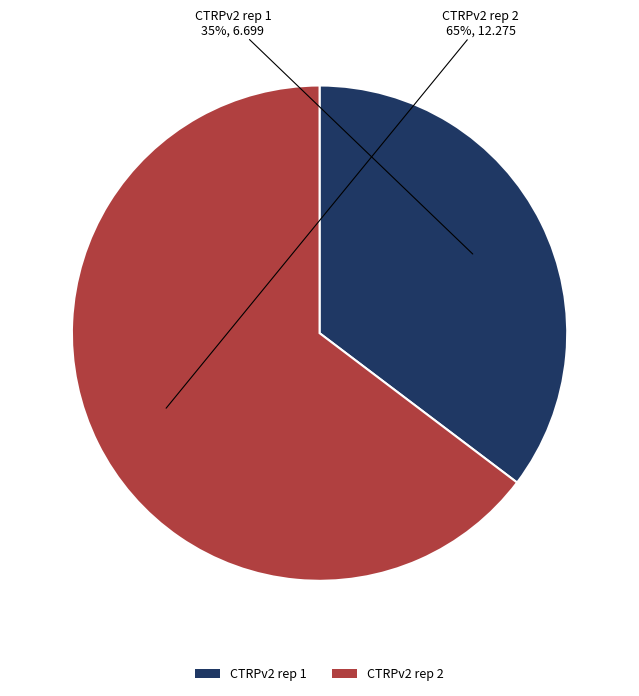

True or false: CTRPv2 rep 2 accounts for 65% of the total.

True